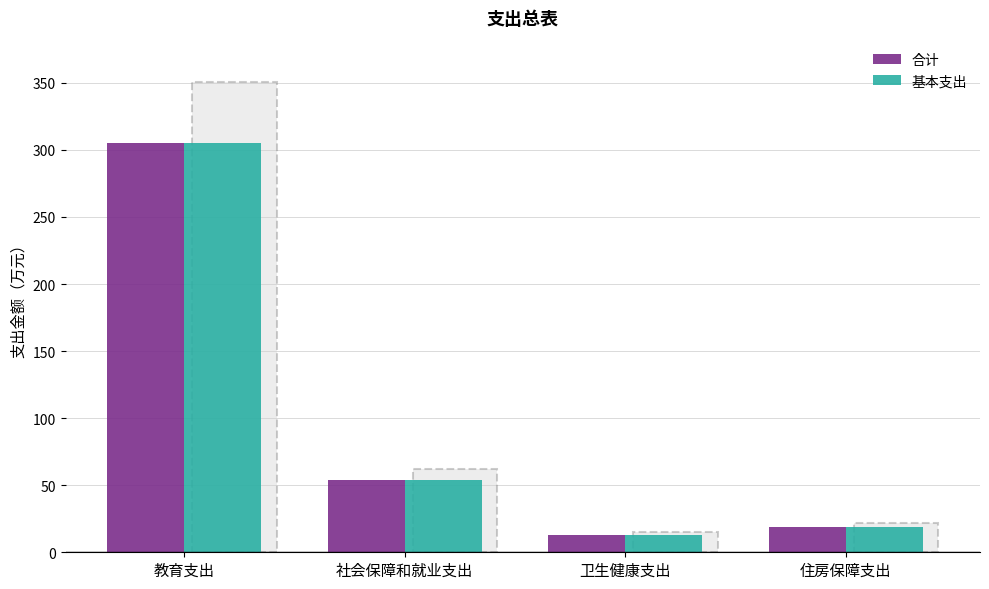

What position from the left is 卫生健康支出?

3